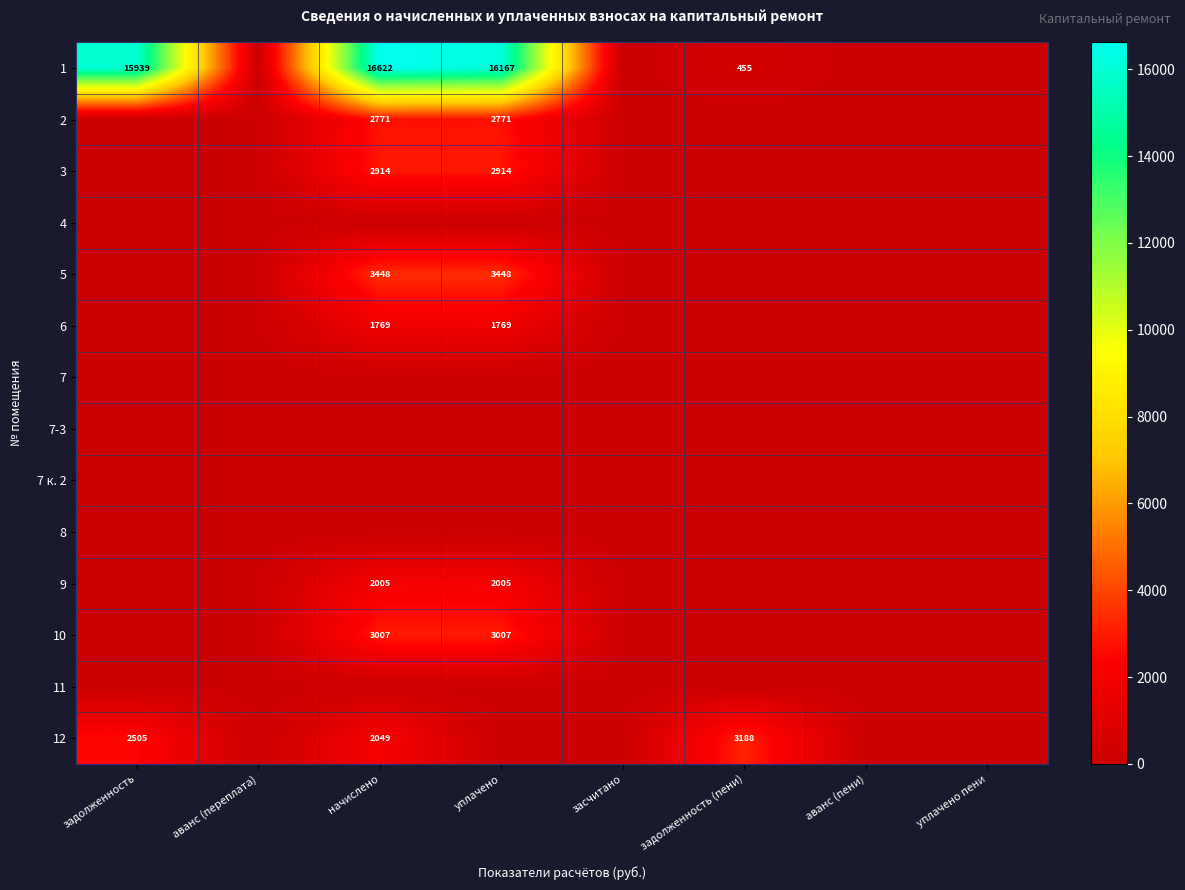

The value of 3 at уплачено is 5070. True or false?

False